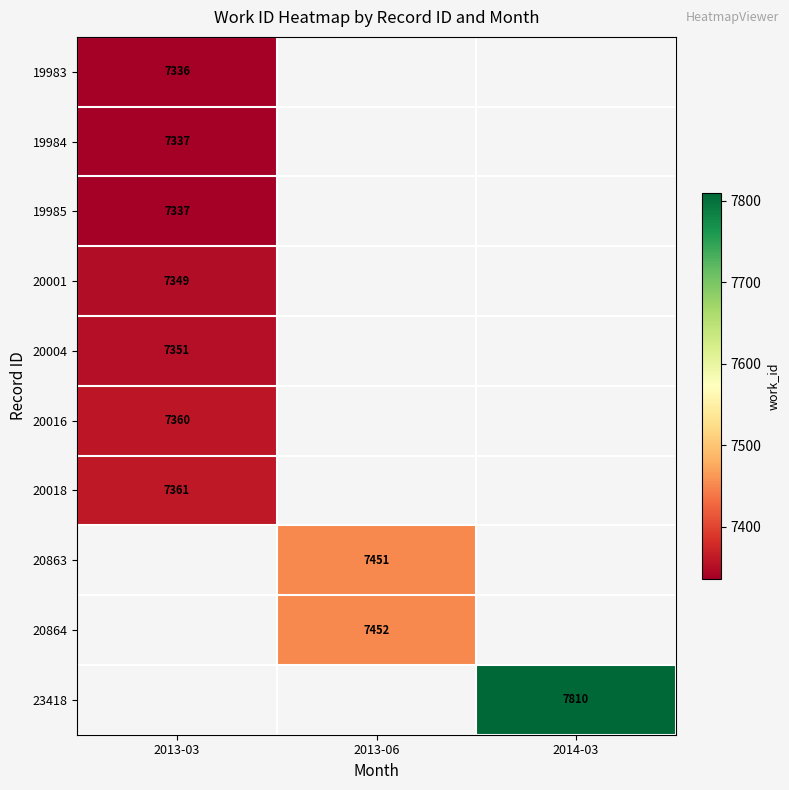

The 20018 series shows 7361 at 2013-03. True or false?

True